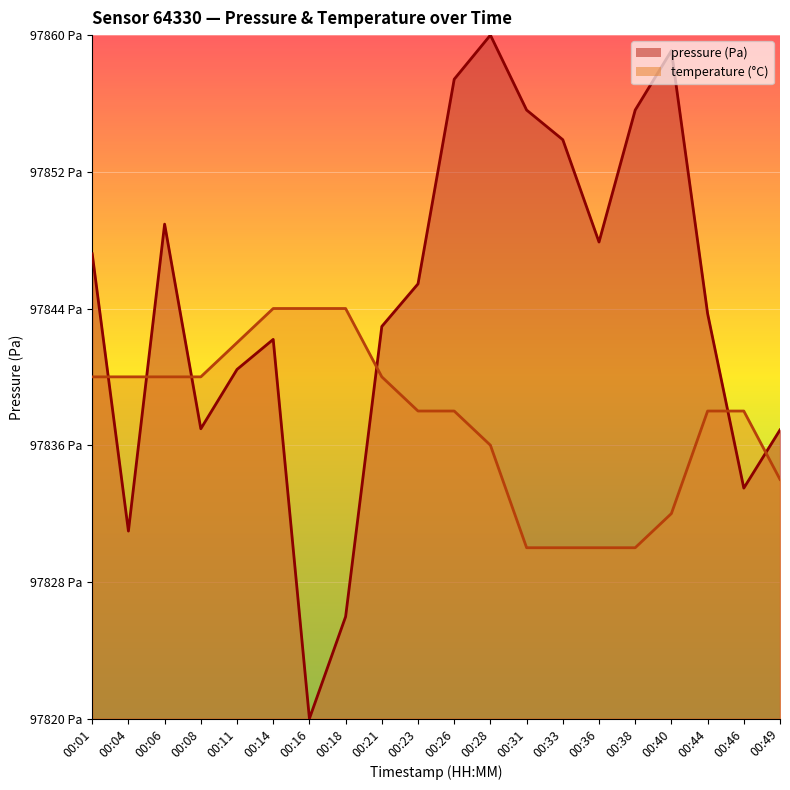

Where is the first local maximum for pressure?

00:06